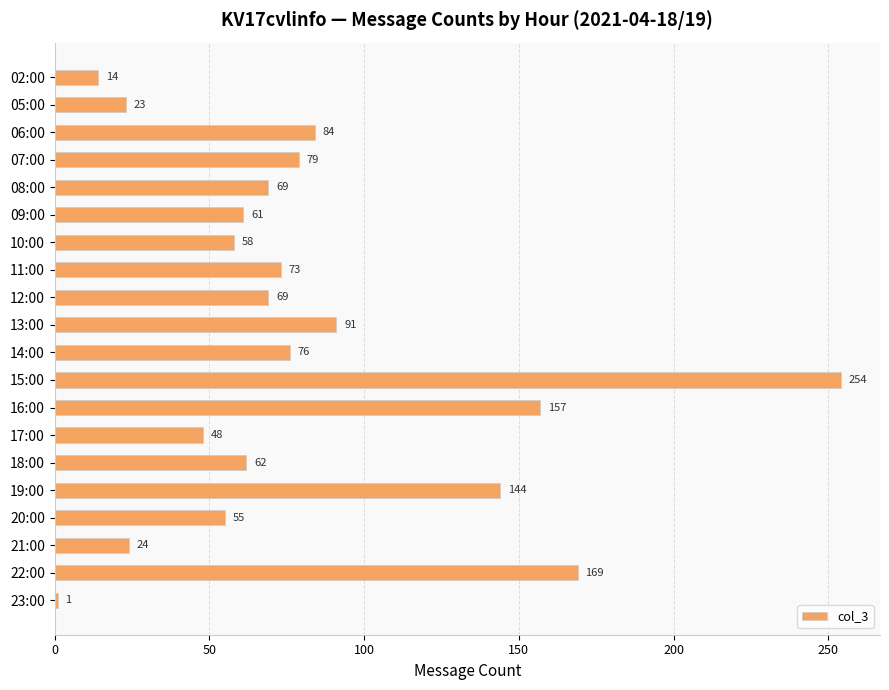

Approximately how many times larger is the value at 13:00 compared to 20:00?

1.7